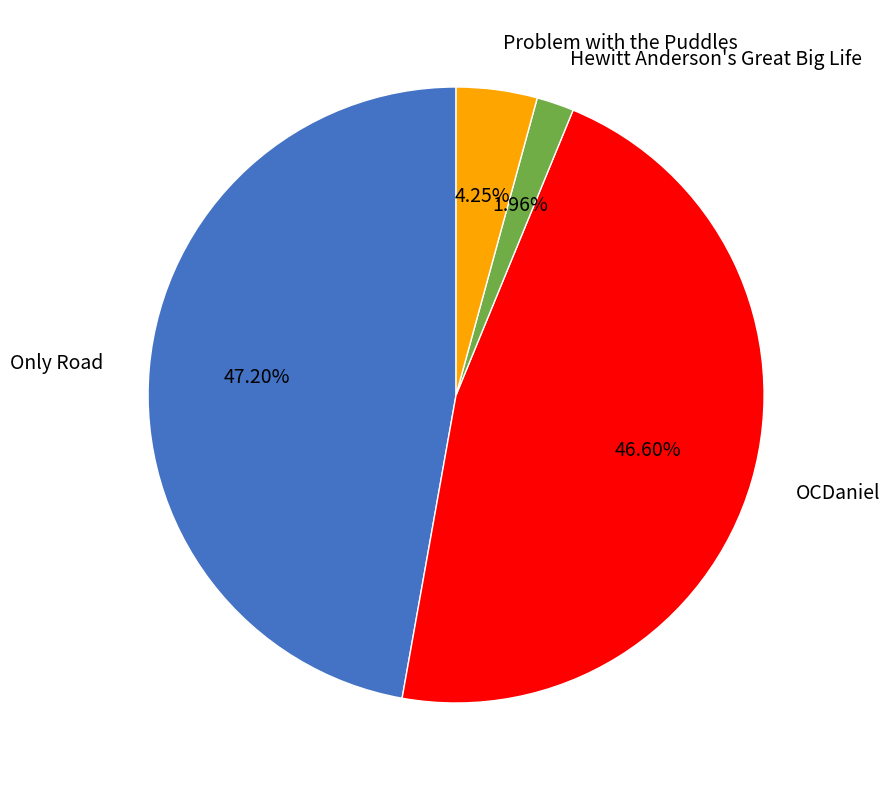

Does any single category account for the majority?

No